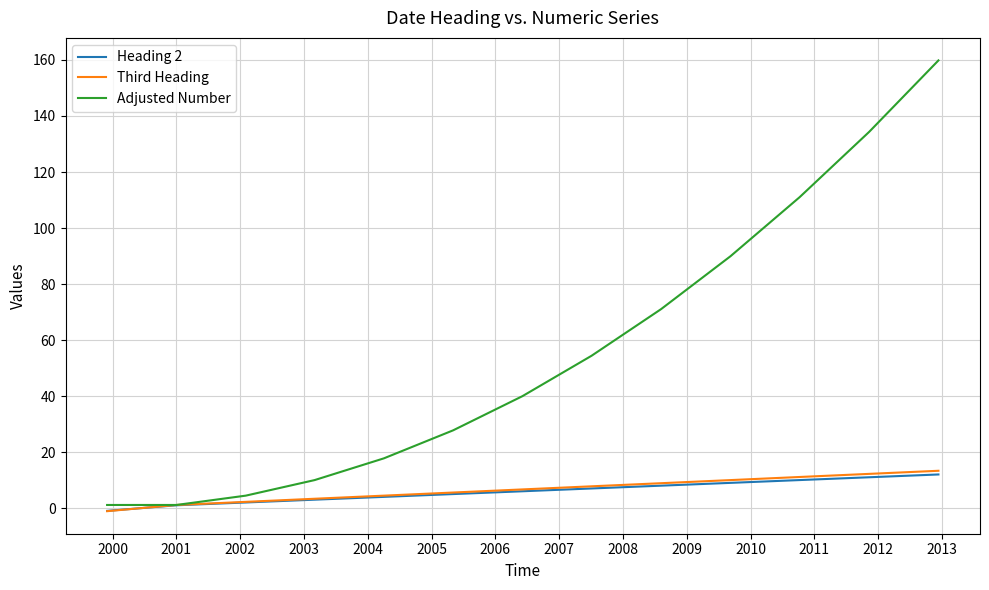

What is the difference between the maximum and minimum values in the Heading 2 series?

13.0